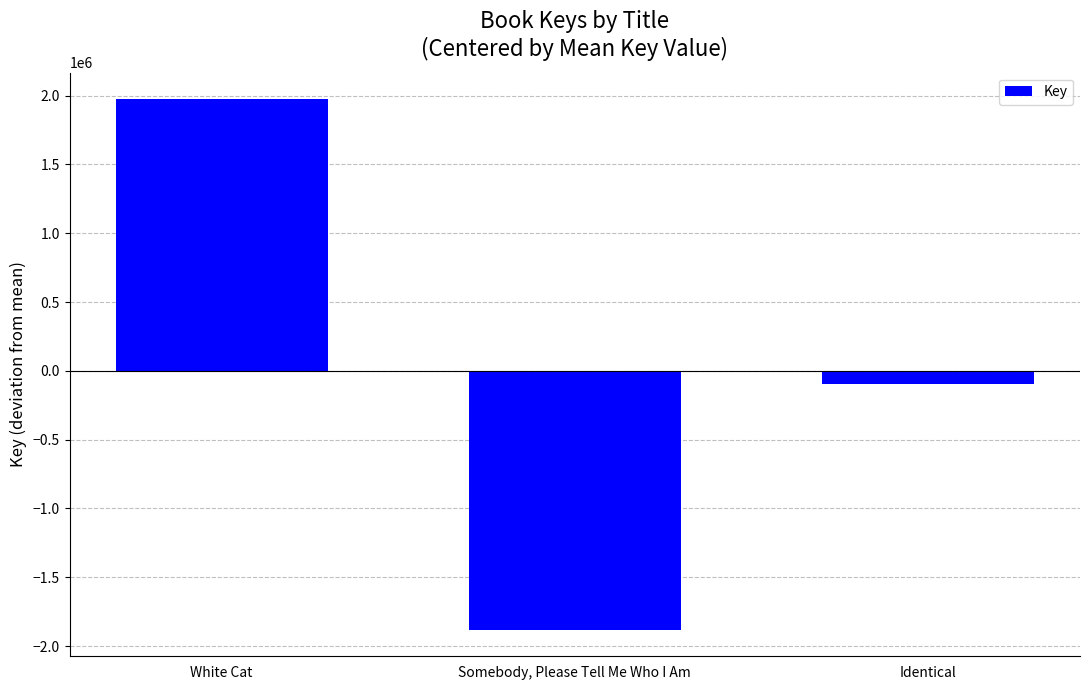

Rank the categories by value from lowest to highest.

Somebody, Please Tell Me Who I Am, Identical, White Cat